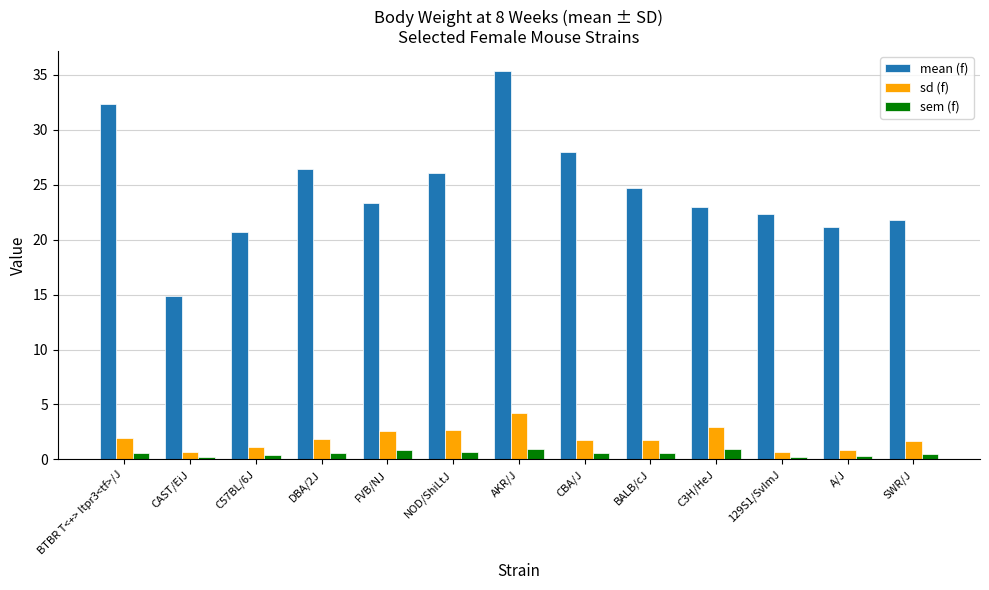

Which series has the largest range (max minus min)?

mean (f)